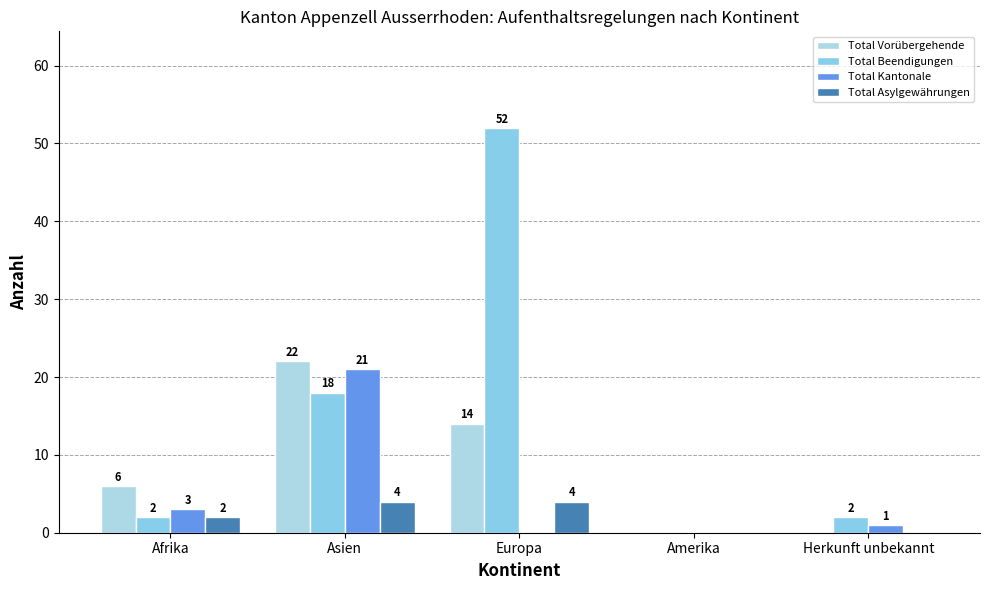

What is the difference between the Total Asylgewährungen values at Amerika and Asien?

4